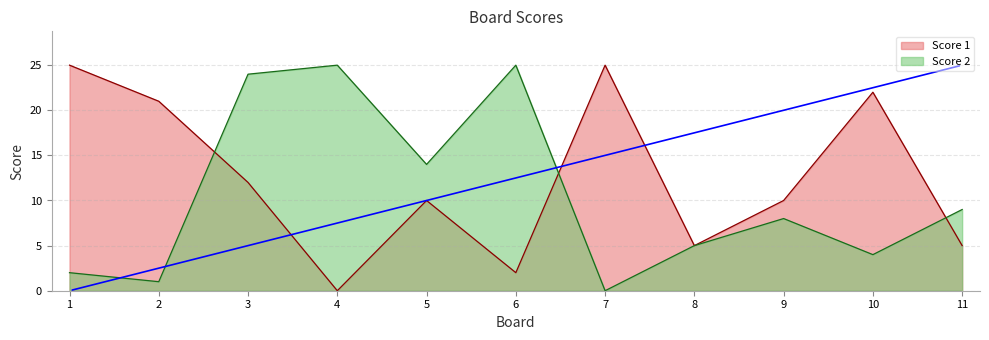

How many lines are shown in the chart?

2